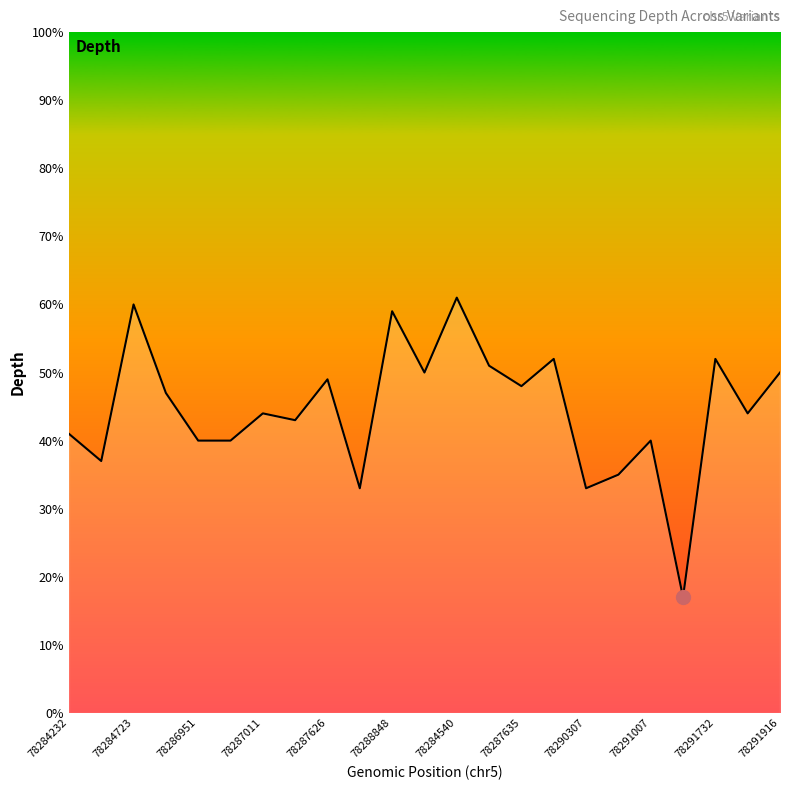

What is the difference between the maximum and minimum values?

44